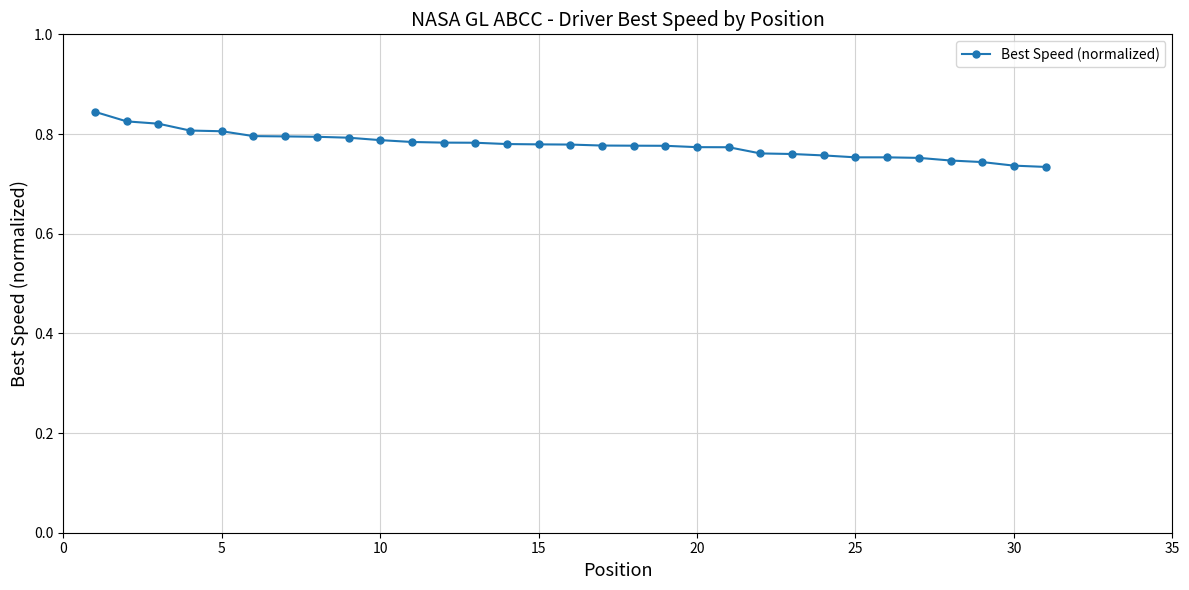

Count the values in the range 0 to 1.

31